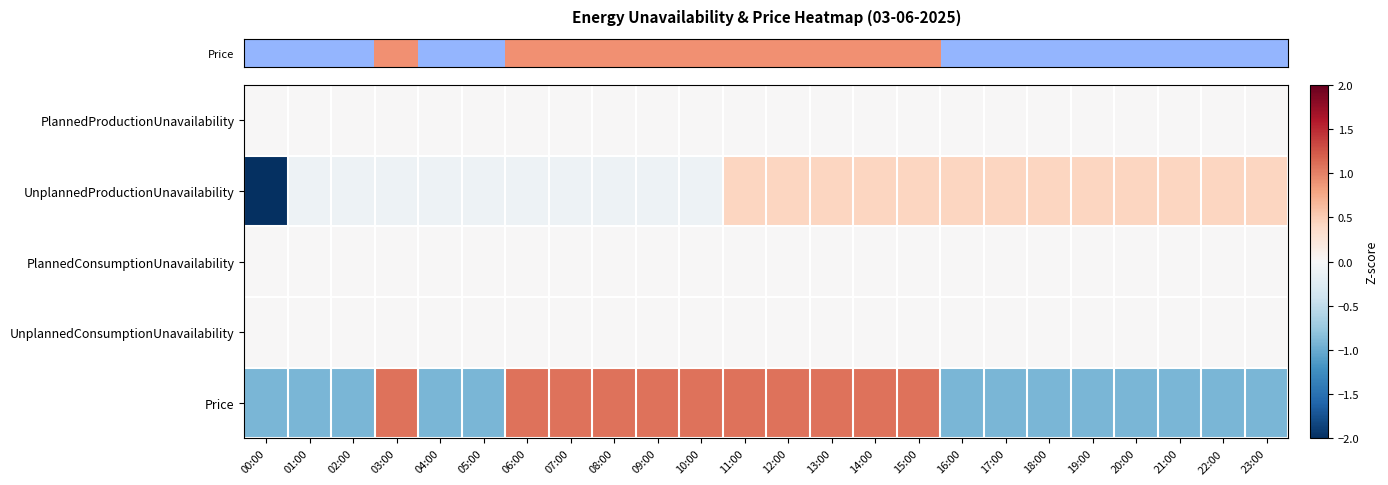

At how many categories does at least one series exceed -2?

24